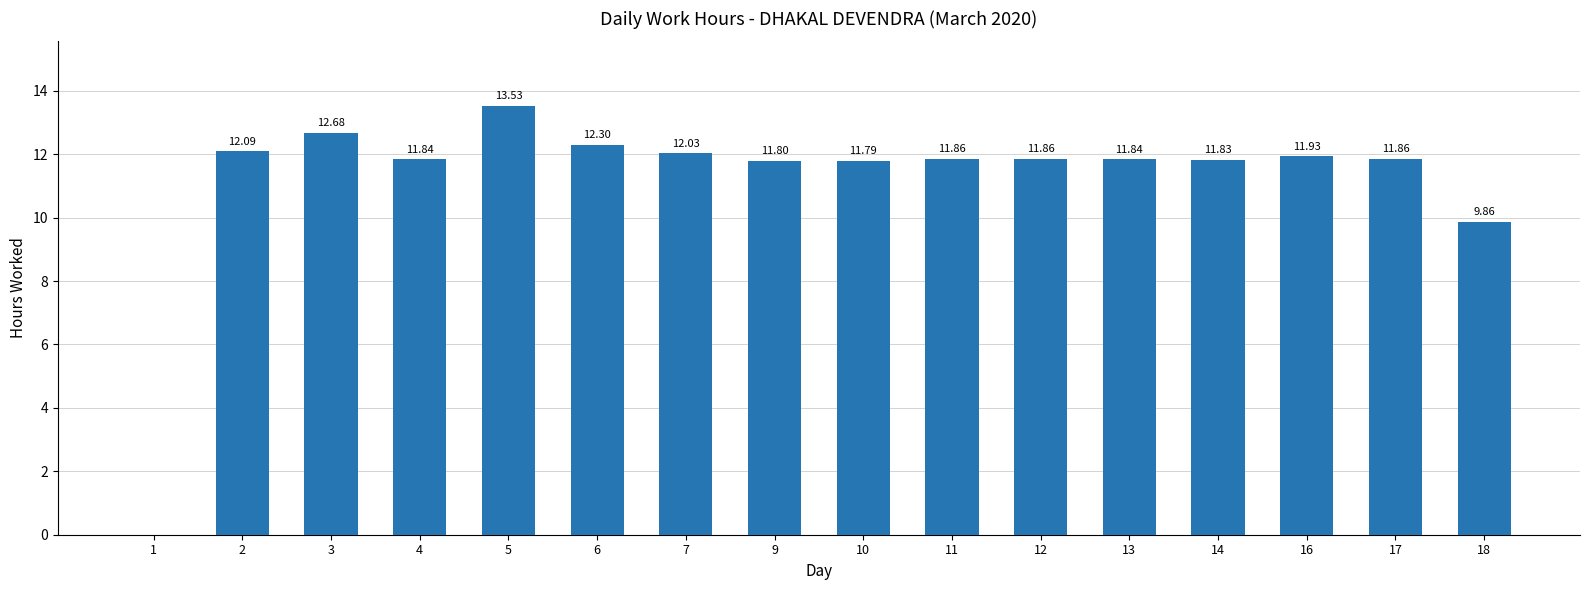

Reading left to right, transcribe all the data shown in this chart.

1=0.0	2=12.1	3=12.7	4=11.8	5=13.5	6=12.3	7=12.0	9=11.8	10=11.8	11=11.9	12=11.9	13=11.8	14=11.8	16=11.9	17=11.9	18=9.9